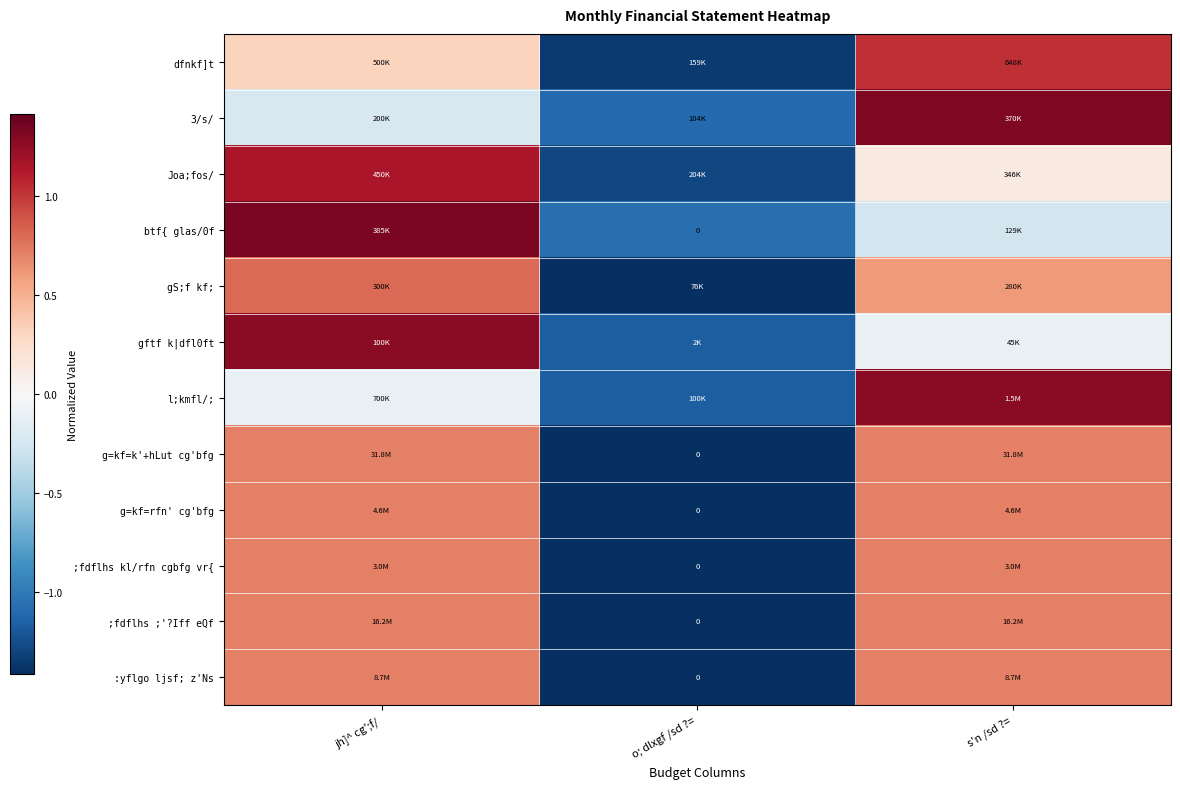

What is the total value across all series at o; dlxgf /sd ?=?

-15.6